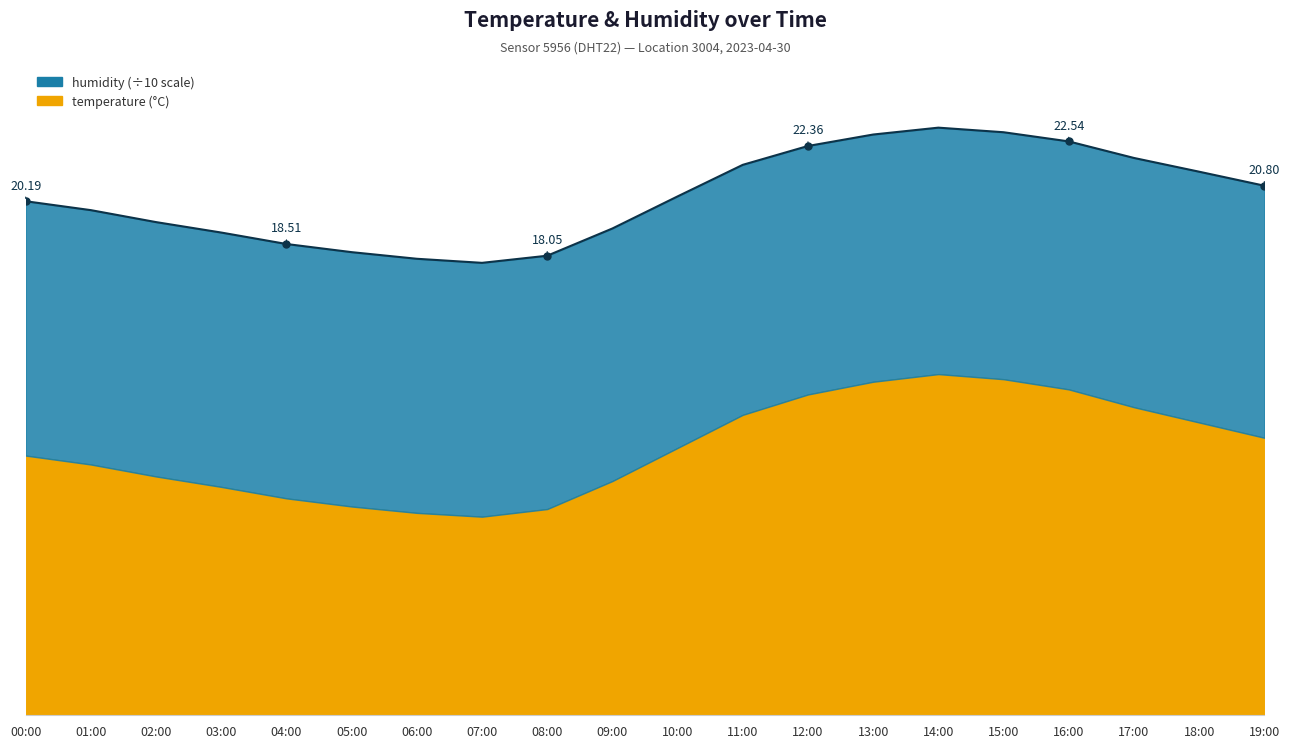

What is the smallest value displayed?

17.8